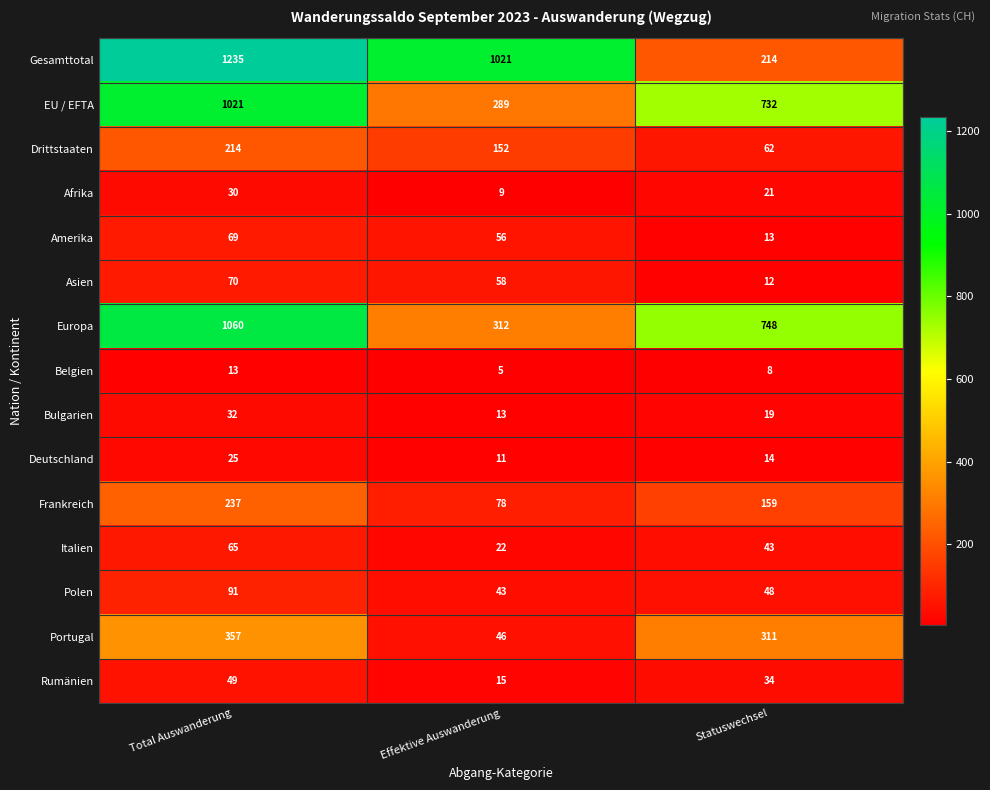

At how many categories does at least one series exceed 1203?

1